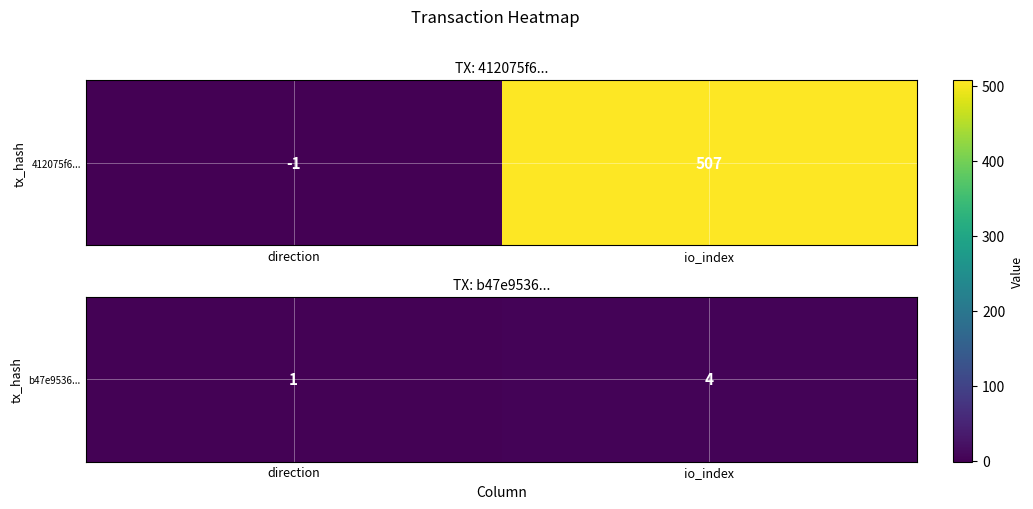

Rank the categories by value from lowest to highest.

direction, io_index